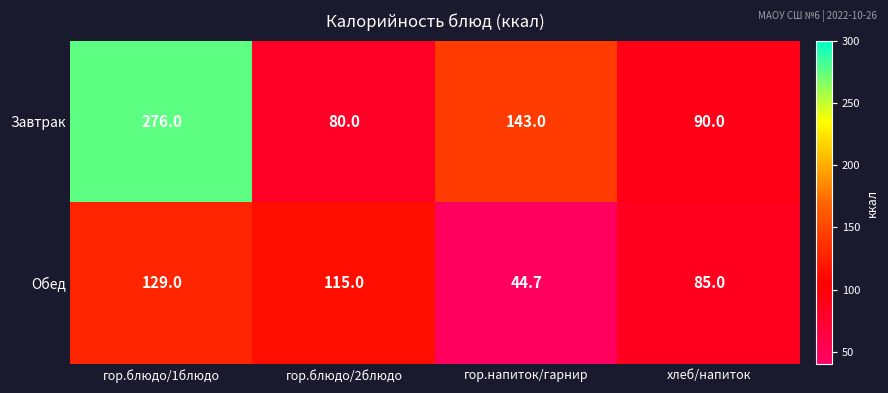

The value of Завтрак at гор.блюдо/1блюдо is 190.1. True or false?

False